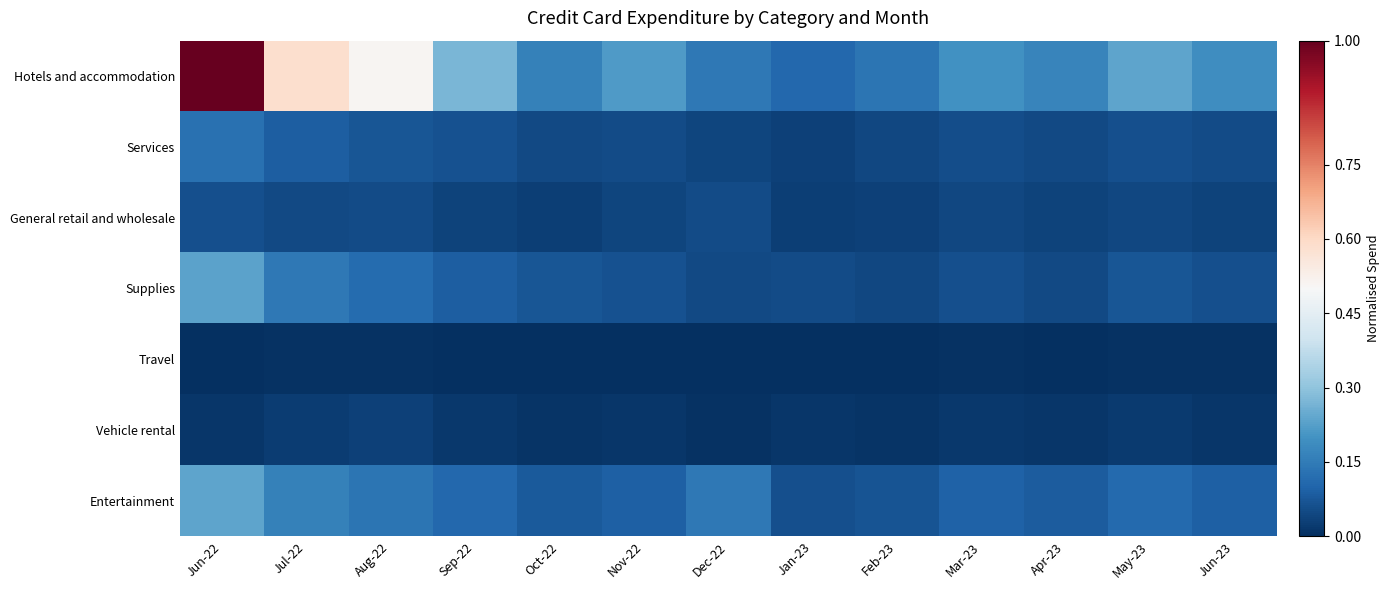

Reading left to right, what are all the values shown in this chart?

Hotels and accommodation: Jun-22=1.0	Jul-22=0.6	Aug-22=0.5	Sep-22=0.3	Oct-22=0.2	Nov-22=0.2	Dec-22=0.1	Jan-23=0.1	Feb-23=0.1	Mar-23=0.2	Apr-23=0.2	May-23=0.2	Jun-23=0.2
Services: Jun-22=0.1	Jul-22=0.1	Aug-22=0.1	Sep-22=0.1	Oct-22=0.0	Nov-22=0.1	Dec-22=0.0	Jan-23=0.0	Feb-23=0.0	Mar-23=0.1	Apr-23=0.0	May-23=0.1	Jun-23=0.1
General retail and wholesale: Jun-22=0.1	Jul-22=0.0	Aug-22=0.1	Sep-22=0.0	Oct-22=0.0	Nov-22=0.0	Dec-22=0.1	Jan-23=0.0	Feb-23=0.0	Mar-23=0.0	Apr-23=0.0	May-23=0.0	Jun-23=0.0
Supplies: Jun-22=0.2	Jul-22=0.1	Aug-22=0.1	Sep-22=0.1	Oct-22=0.1	Nov-22=0.1	Dec-22=0.0	Jan-23=0.1	Feb-23=0.0	Mar-23=0.1	Apr-23=0.0	May-23=0.1	Jun-23=0.1
Travel: Jun-22=0.0	Jul-22=0.0	Aug-22=0.0	Sep-22=0.0	Oct-22=0.0	Nov-22=0.0	Dec-22=0.0	Jan-23=0.0	Feb-23=0.0	Mar-23=0.0	Apr-23=0.0	May-23=0.0	Jun-23=0.0
Vehicle rental: Jun-22=0.0	Jul-22=0.0	Aug-22=0.0	Sep-22=0.0	Oct-22=0.0	Nov-22=0.0	Dec-22=0.0	Jan-23=0.0	Feb-23=0.0	Mar-23=0.0	Apr-23=0.0	May-23=0.0	Jun-23=0.0
Entertainment: Jun-22=0.2	Jul-22=0.2	Aug-22=0.1	Sep-22=0.1	Oct-22=0.1	Nov-22=0.1	Dec-22=0.1	Jan-23=0.1	Feb-23=0.1	Mar-23=0.1	Apr-23=0.1	May-23=0.1	Jun-23=0.1